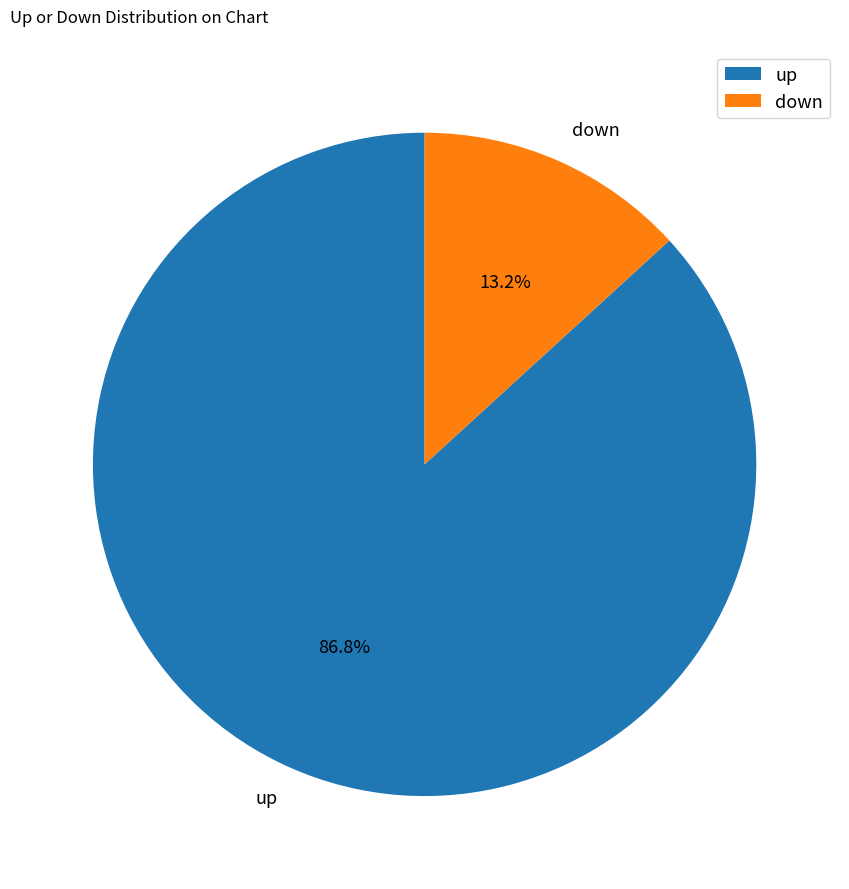

To the nearest percent, what percentage of the pie is up?

87%